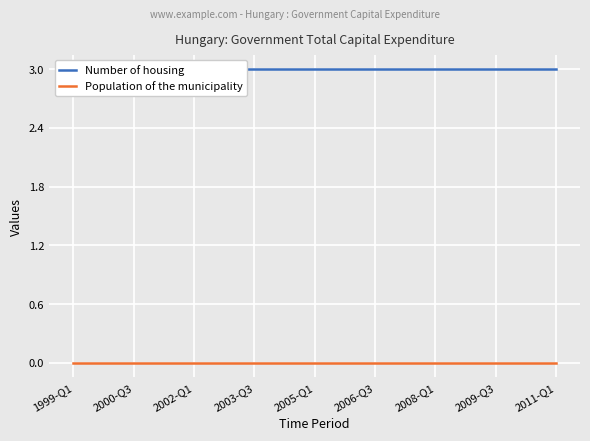

True or false: Number of housing and Population of the municipality cross at least once.

False